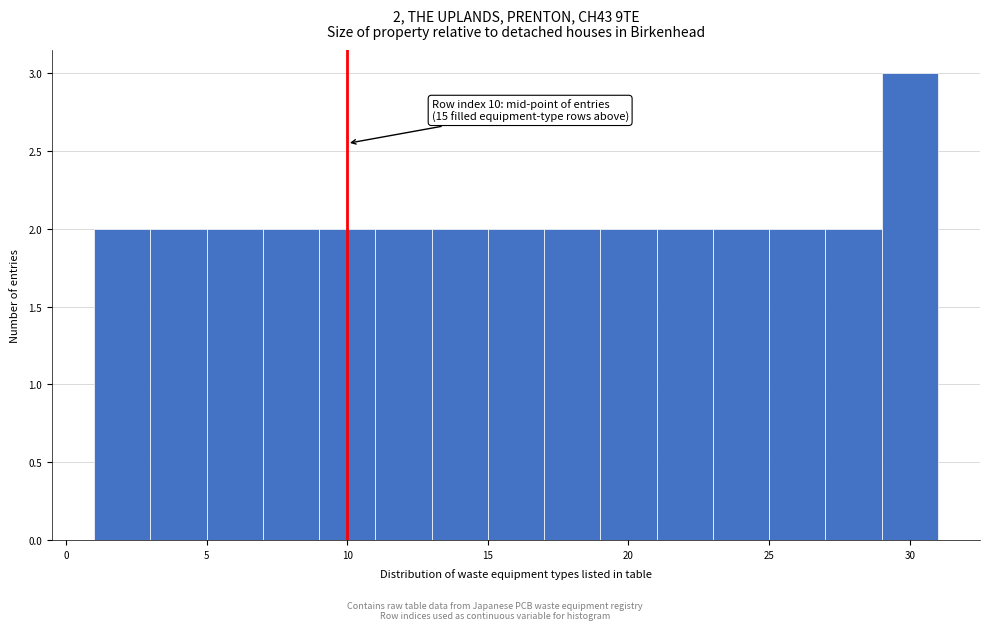

Which range on the x-axis has the tallest bar?

29 to 31